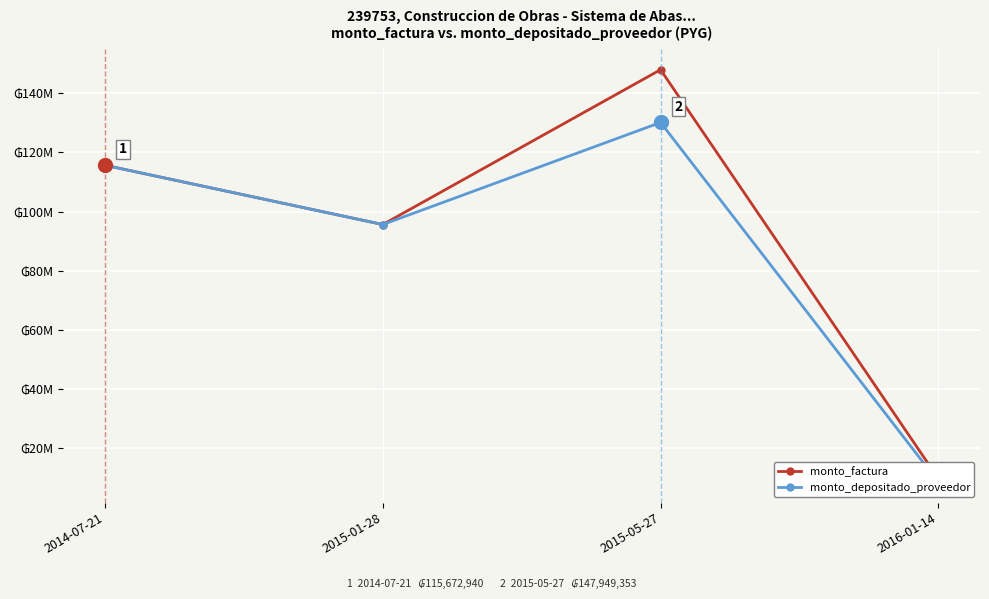

List the series in order of their peak value, highest first.

monto_factura, monto_depositado_proveedor